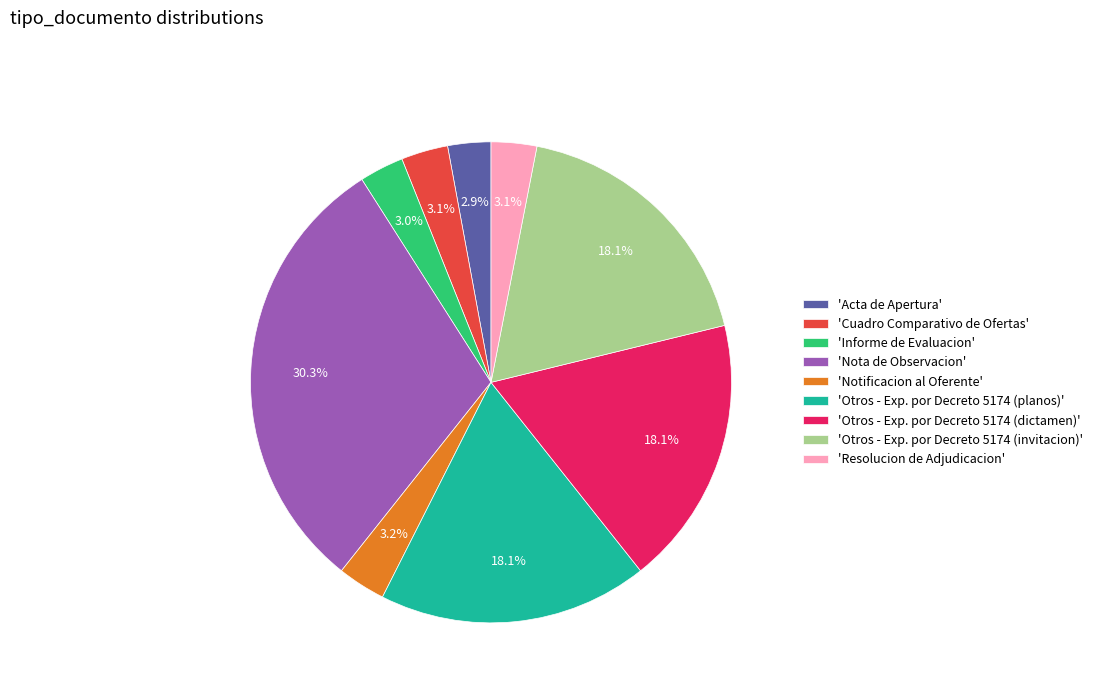

Combined, do 'Otros - Exp. por Decreto 5174 (planos)' and 'Resolucion de Adjudicacion' account for over 50%?

No